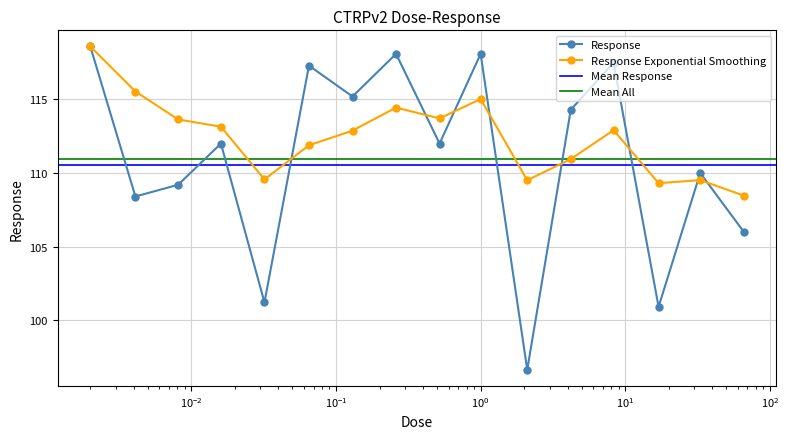

What value does the data have at 66.0?

106.0